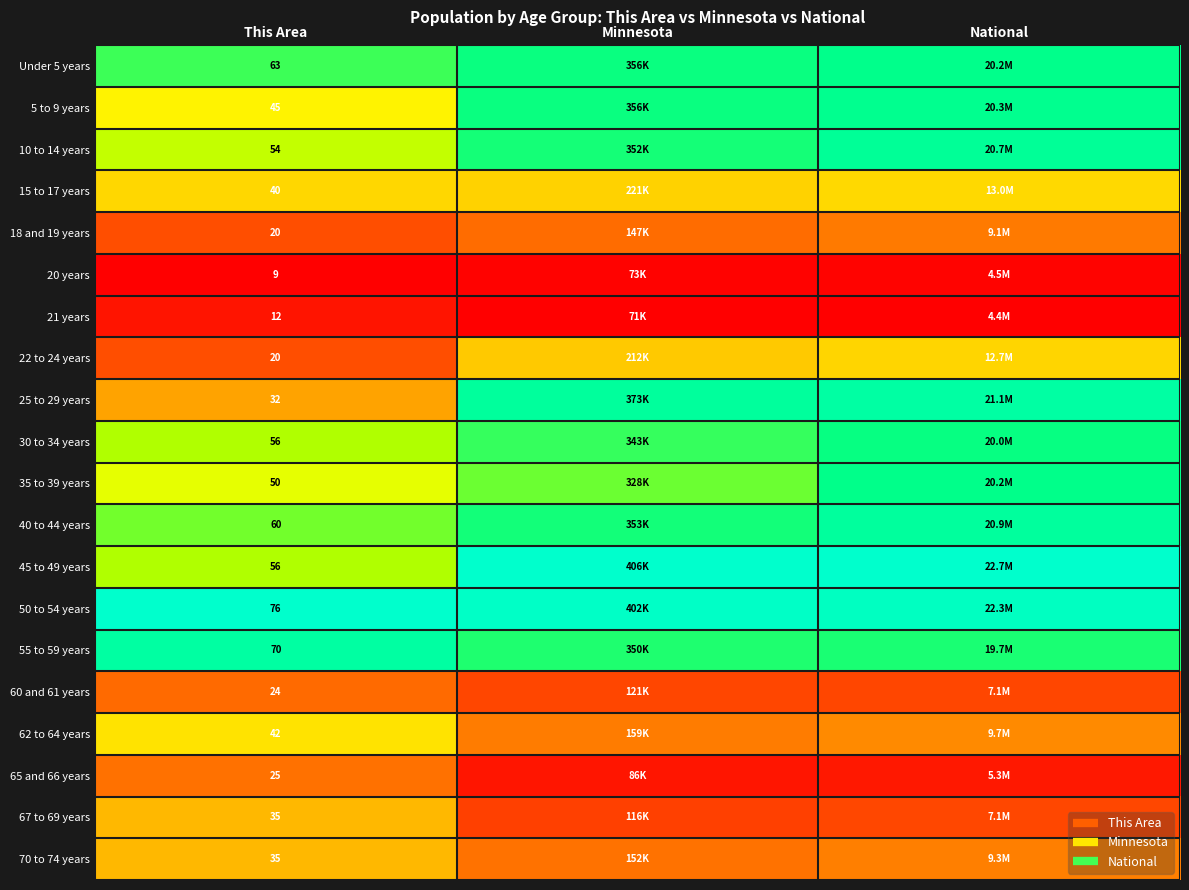

Between National and Minnesota, which is larger?

National